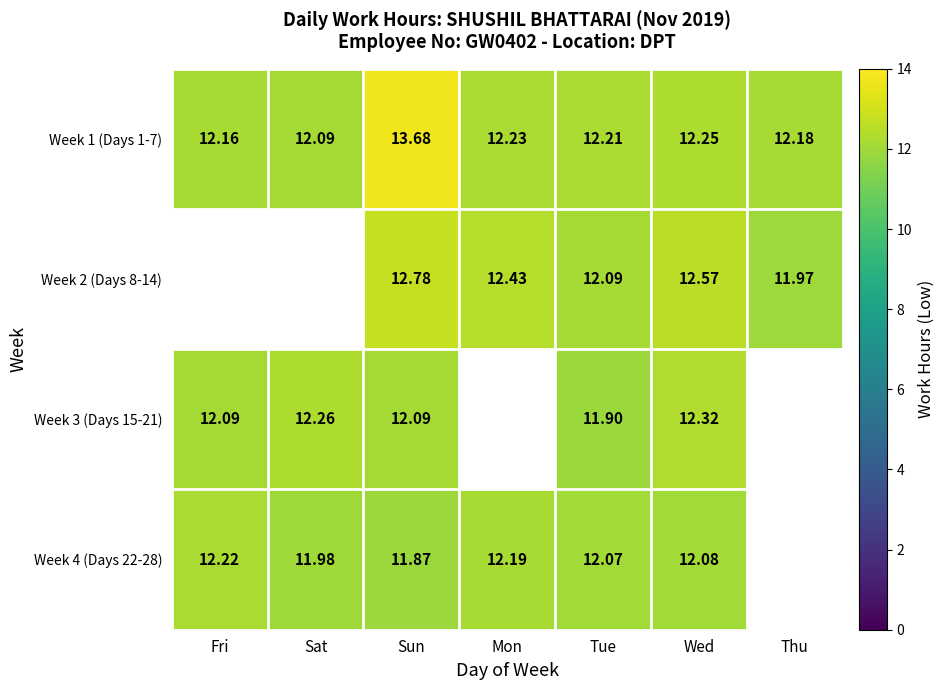

What is the spread (max minus min) of values at Wed?

0.5